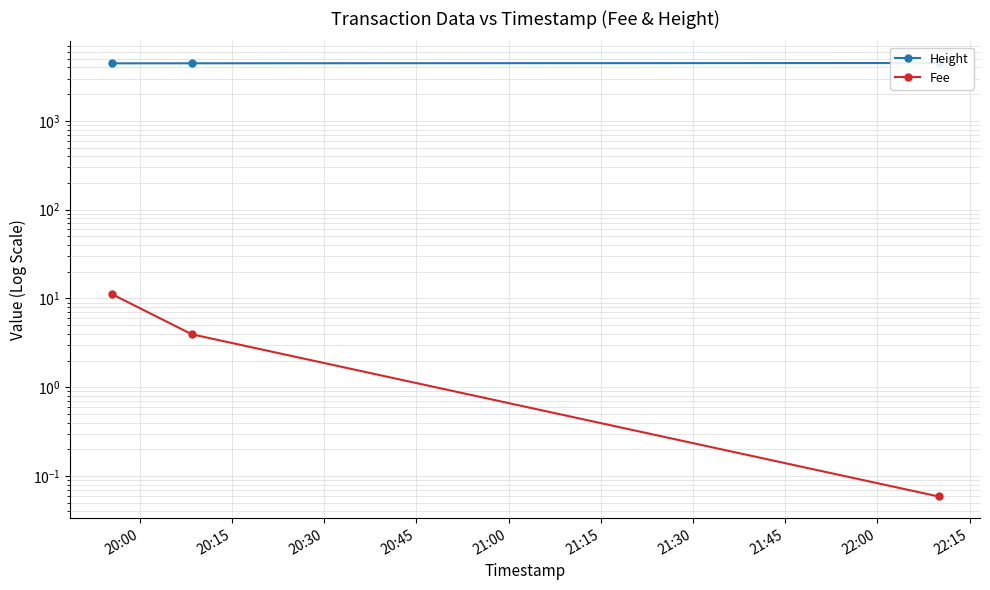

Is it true that Fee equals 0.1 at 20:30?

False